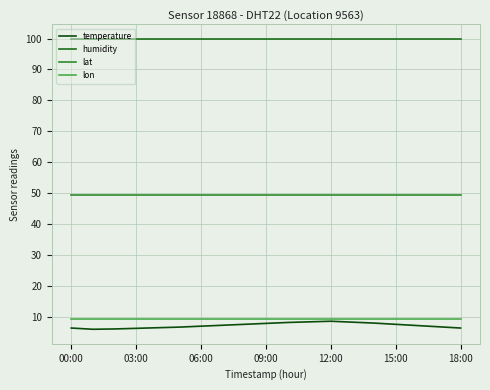

True or false: temperature and humidity intersect in this chart.

False